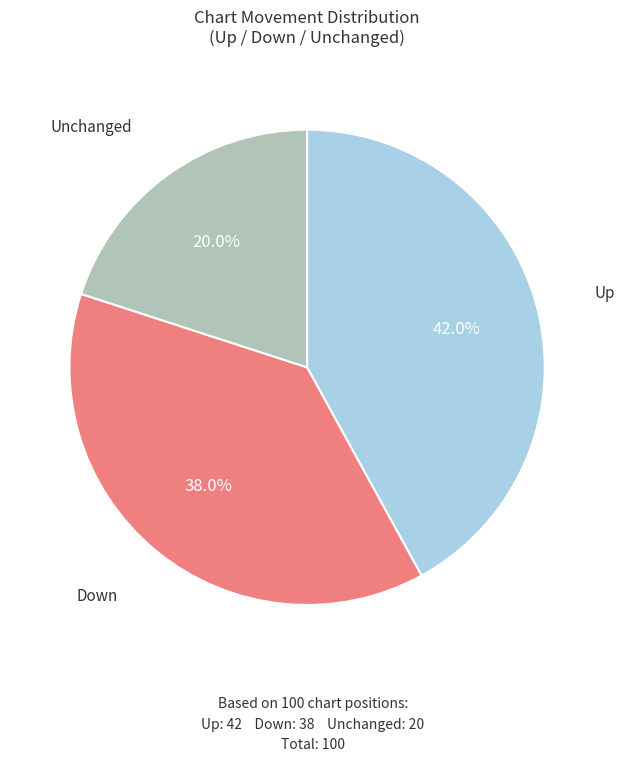

Count the number of slices in the pie.

3